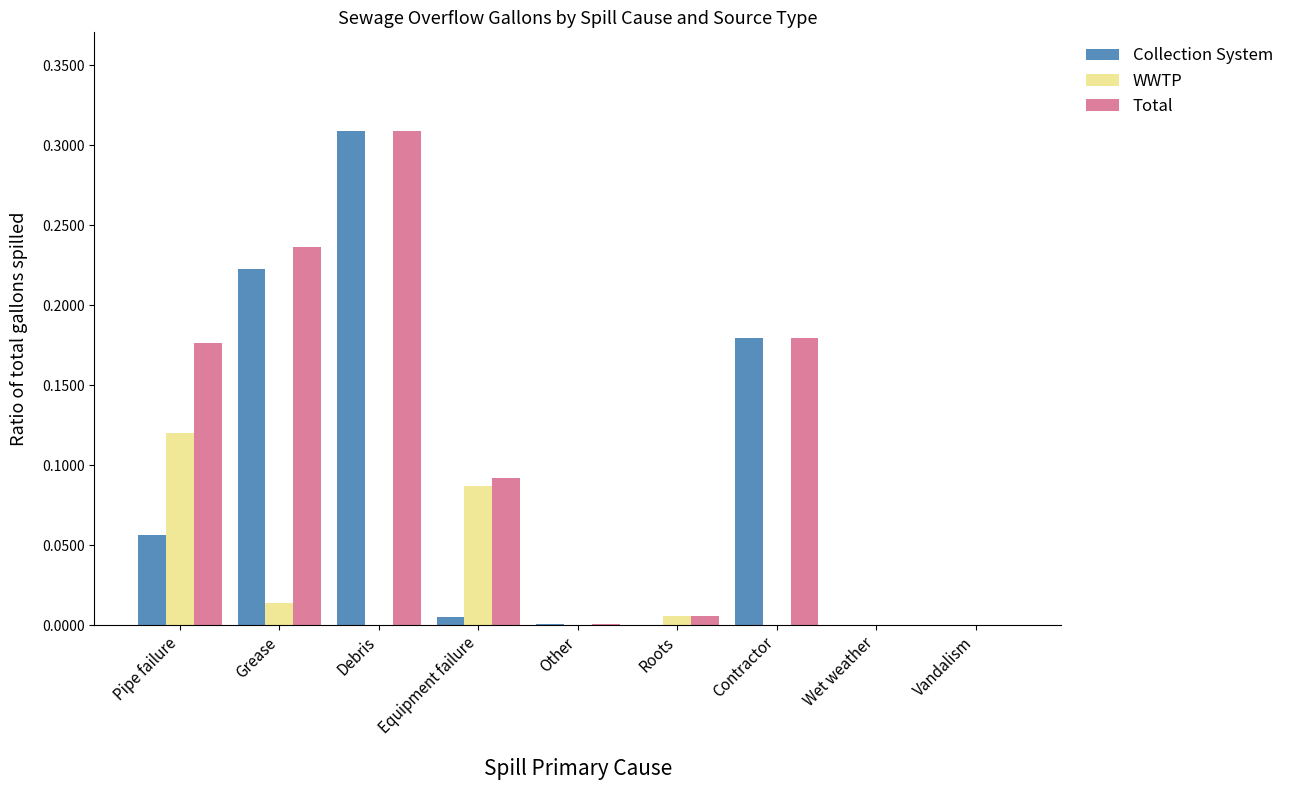

The Collection System series shows -0.2 at Roots. True or false?

False